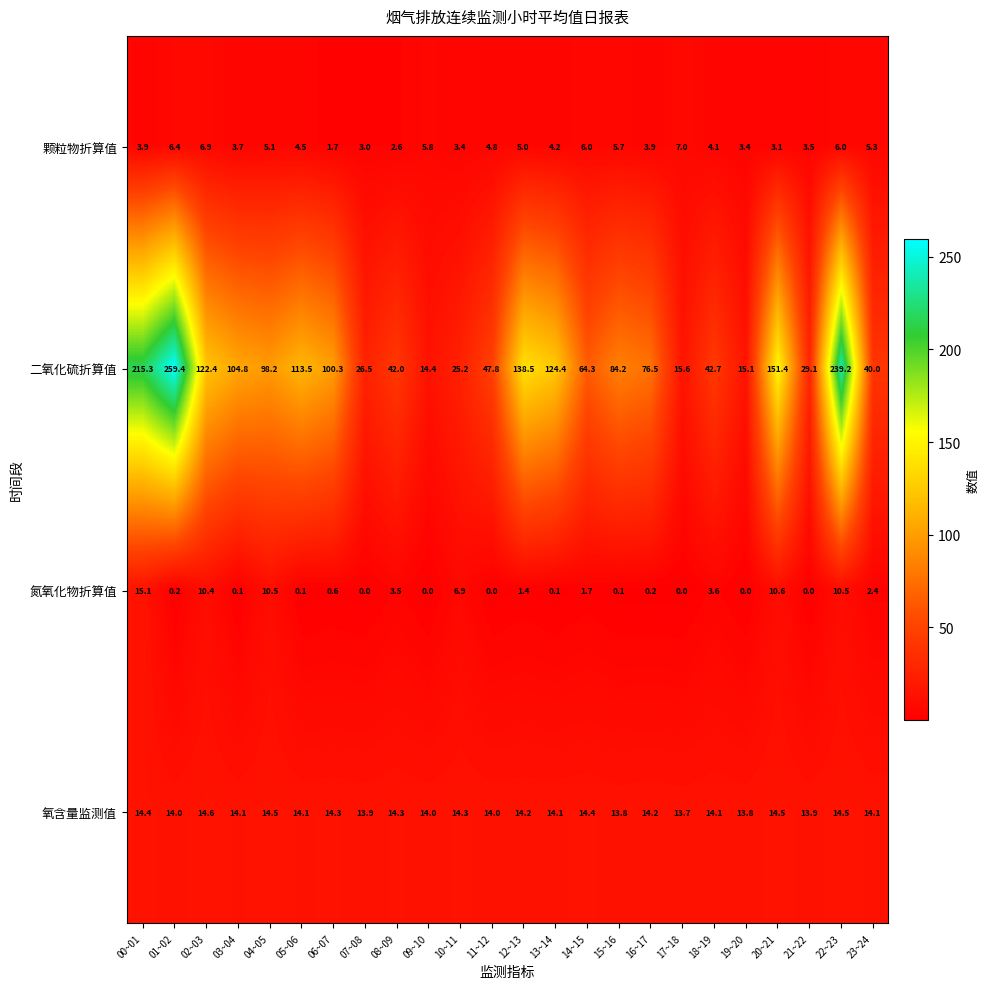

True or false: 氧含量监测值 has a value of 18.4 at 01~02.

False